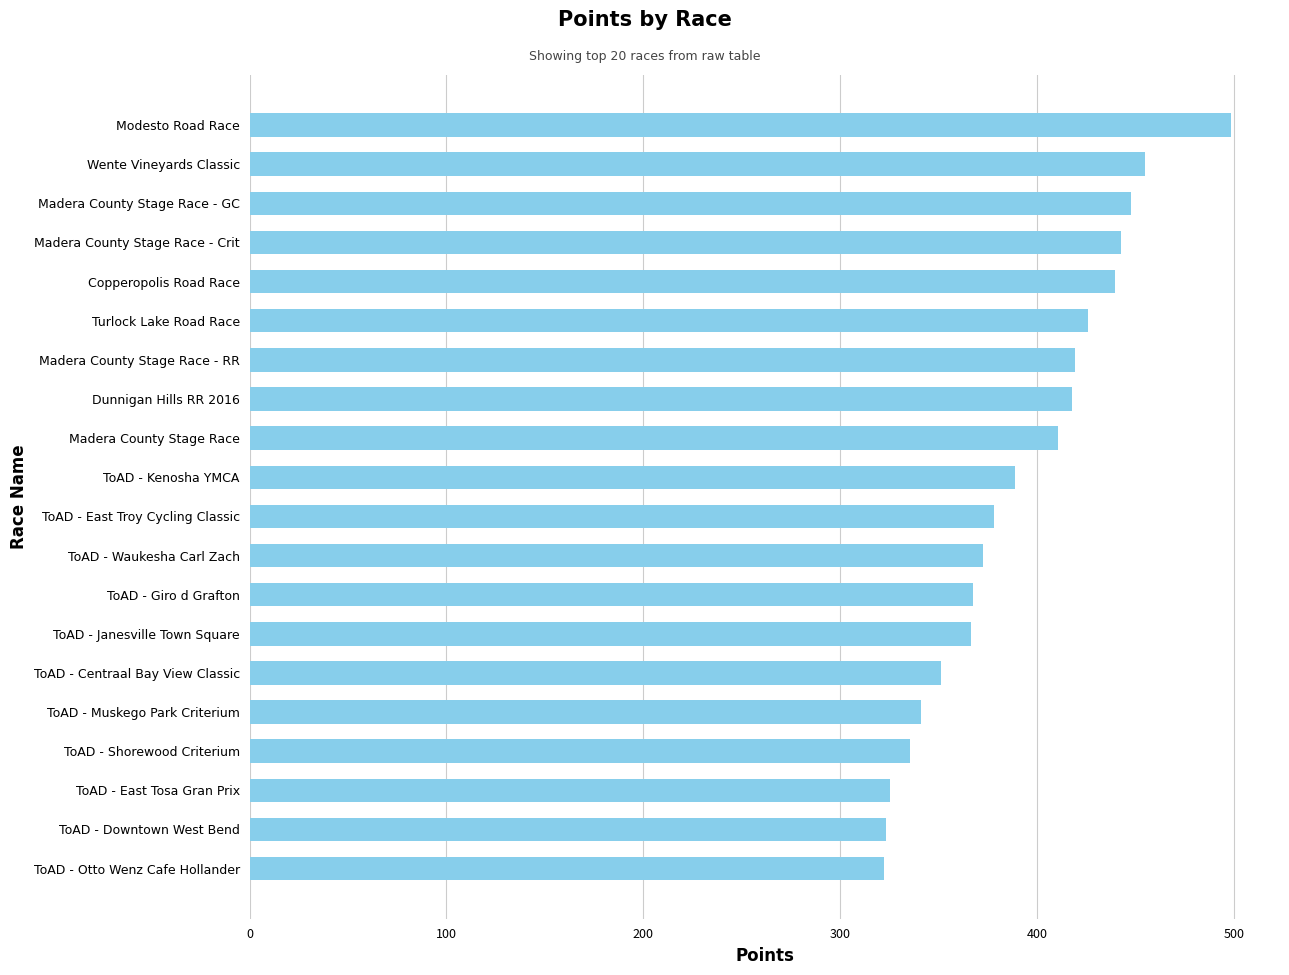

The chart shows a value of 388.7 at ToAD - Kenosha YMCA. True or false?

True